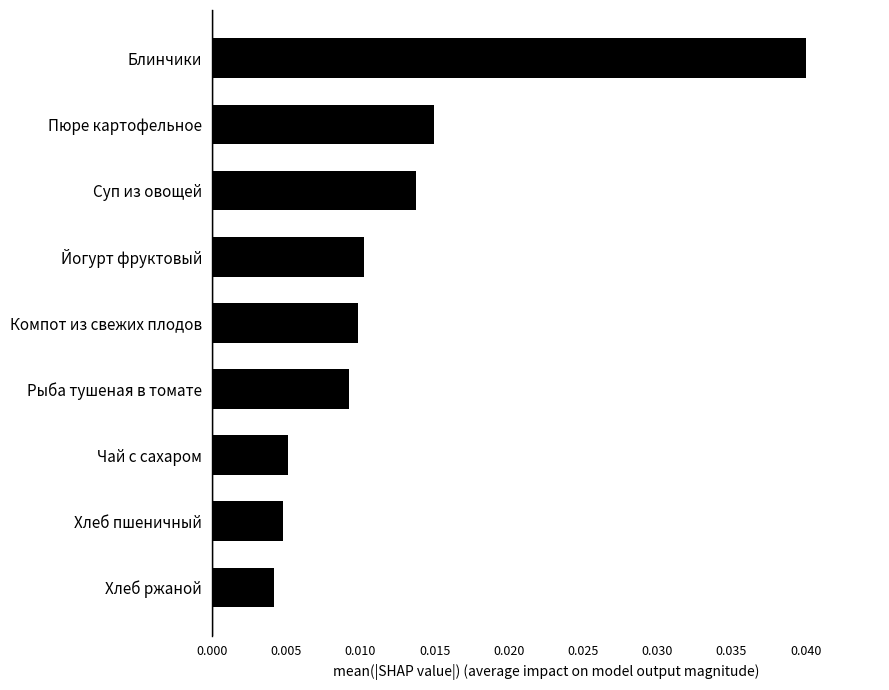

How many values are between 0 and 1?

9